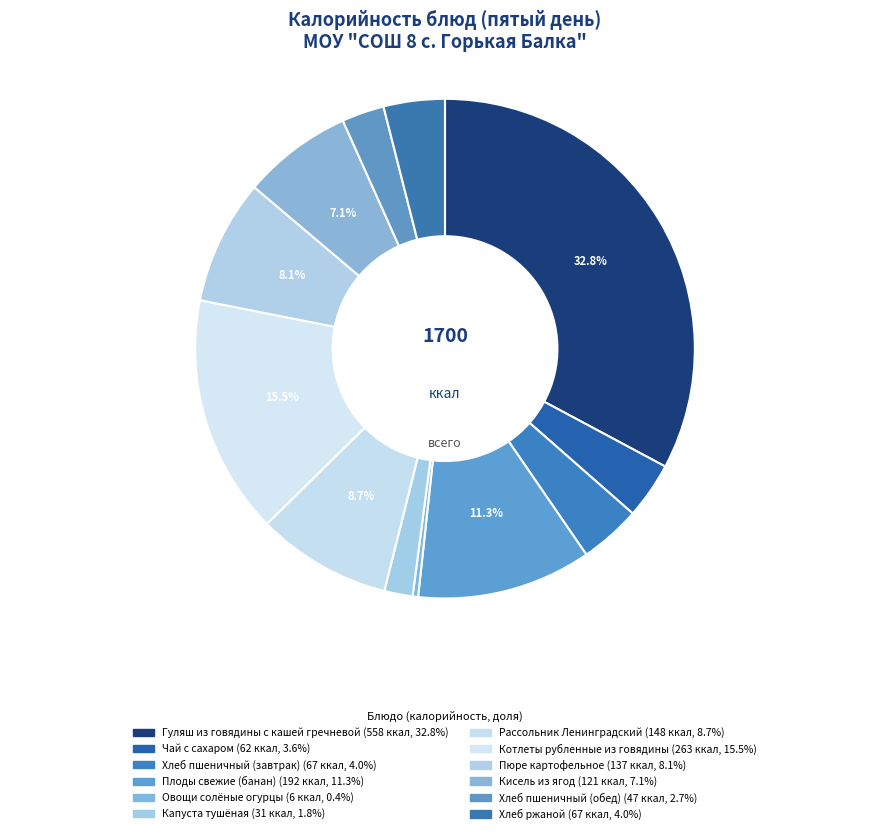

How many segments does this pie chart have?

12